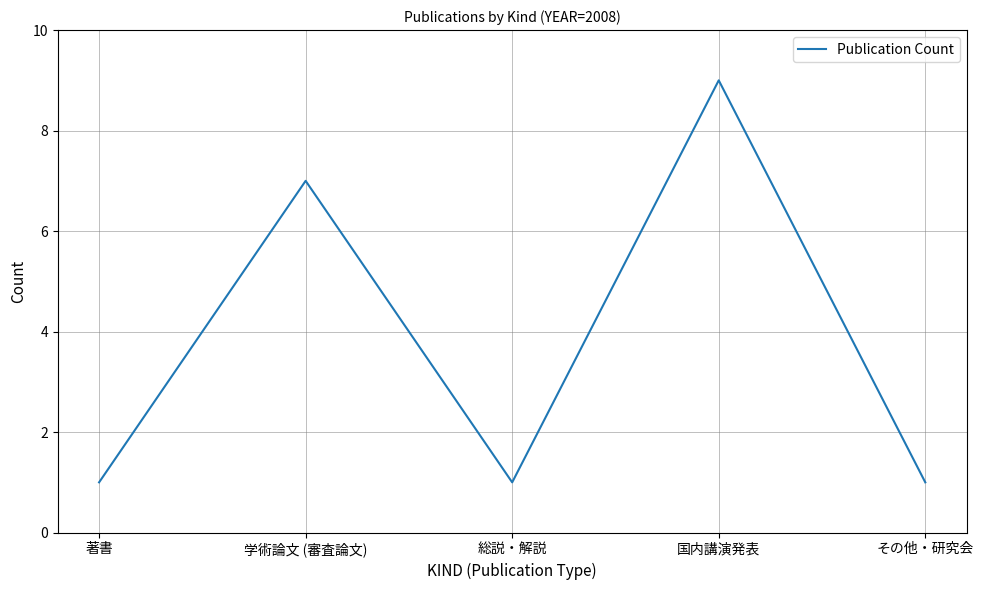

Reading right to left, list all the values displayed in this chart.

1	9	1	7	1